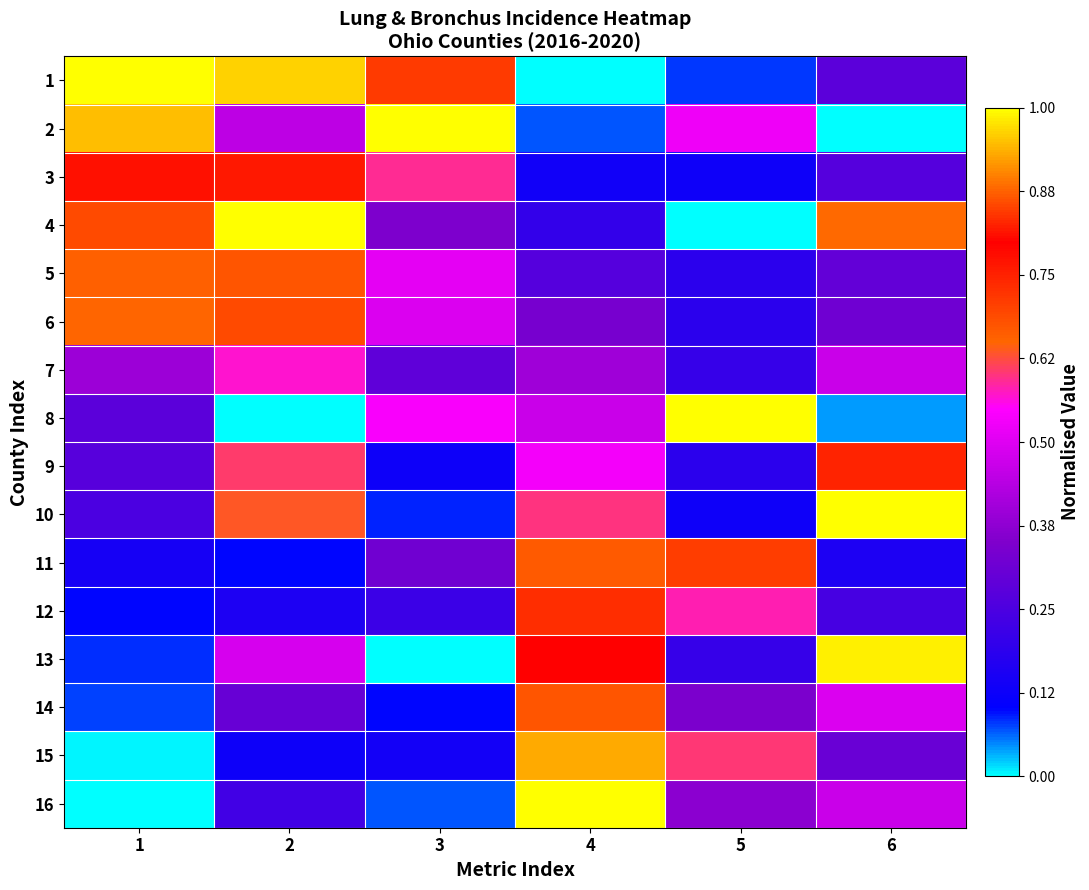

Reading left to right, transcribe all the data shown in this chart.

1: 1=1.0	2=1.0	3=0.7	4=0.0	5=0.1	6=0.3
2: 1=0.9	2=0.4	3=1.0	4=0.1	5=0.5	6=0.0
3: 1=0.8	2=0.8	3=0.6	4=0.1	5=0.1	6=0.3
4: 1=0.7	2=1.0	3=0.3	4=0.2	5=0.0	6=0.9
5: 1=0.7	2=0.7	3=0.5	4=0.3	5=0.2	6=0.3
6: 1=0.7	2=0.7	3=0.5	4=0.3	5=0.2	6=0.3
7: 1=0.4	2=0.6	3=0.3	4=0.4	5=0.2	6=0.5
8: 1=0.3	2=0.0	3=0.5	4=0.5	5=1.0	6=0.0
9: 1=0.3	2=0.6	3=0.1	4=0.5	5=0.2	6=0.8
10: 1=0.2	2=0.6	3=0.1	4=0.6	5=0.1	6=1.0
11: 1=0.1	2=0.1	3=0.3	4=0.7	5=0.7	6=0.2
12: 1=0.1	2=0.2	3=0.2	4=0.7	5=0.6	6=0.2
13: 1=0.1	2=0.5	3=0.0	4=0.8	5=0.2	6=1.0
14: 1=0.1	2=0.3	3=0.1	4=0.9	5=0.3	6=0.5
15: 1=0.0	2=0.1	3=0.1	4=0.9	5=0.6	6=0.3
16: 1=0.0	2=0.2	3=0.1	4=1.0	5=0.4	6=0.5